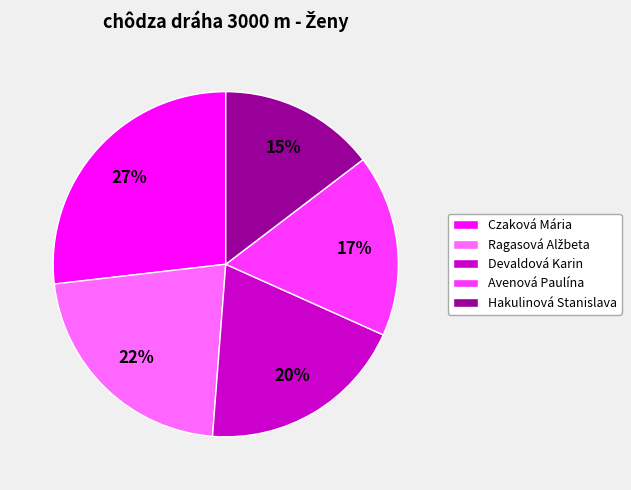

The Czaková Mária slice represents 34% of the pie. True or false?

False